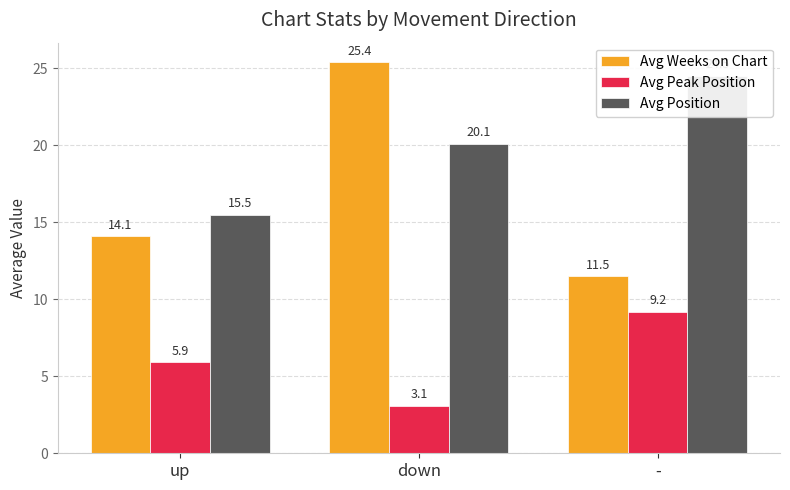

Between up and -, which is larger?

up